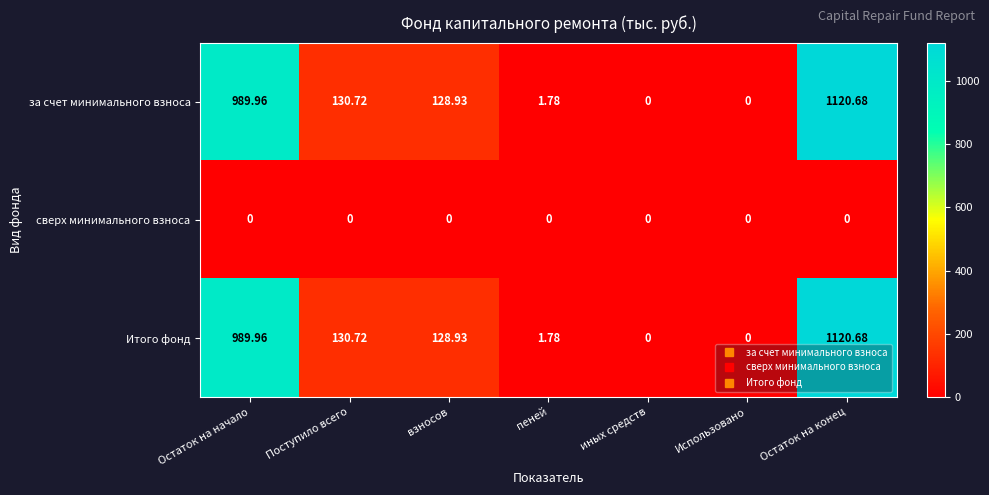

At which category does the chart reach its peak across all series?

Остаток на конец